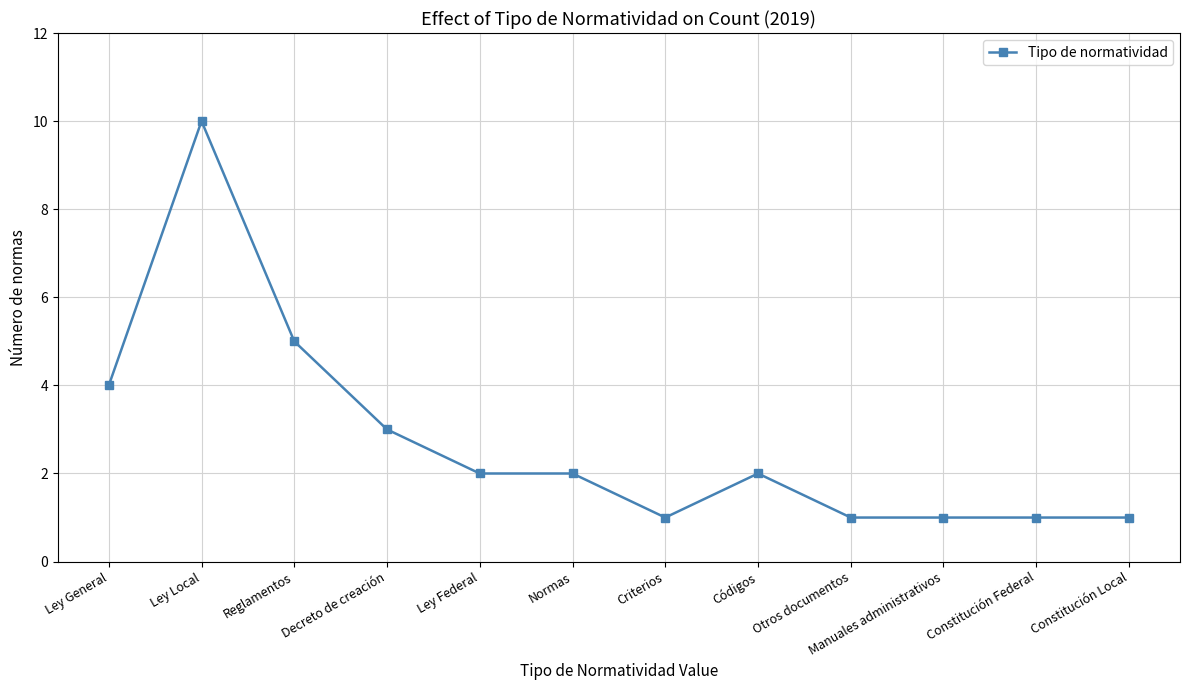

Which has a higher value, Constitución Local or Ley Local?

Ley Local